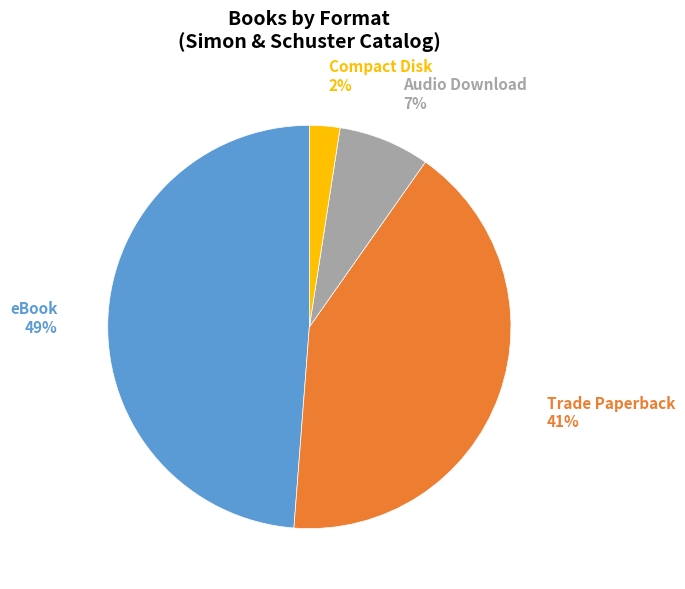

Is there any slice that represents more than half of the pie?

No